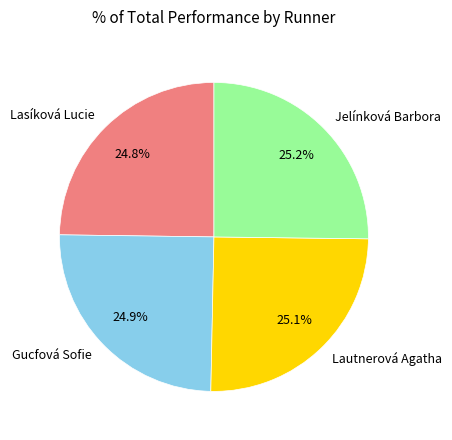

True or false: Lautnerová Agatha accounts for 25% of the total.

True